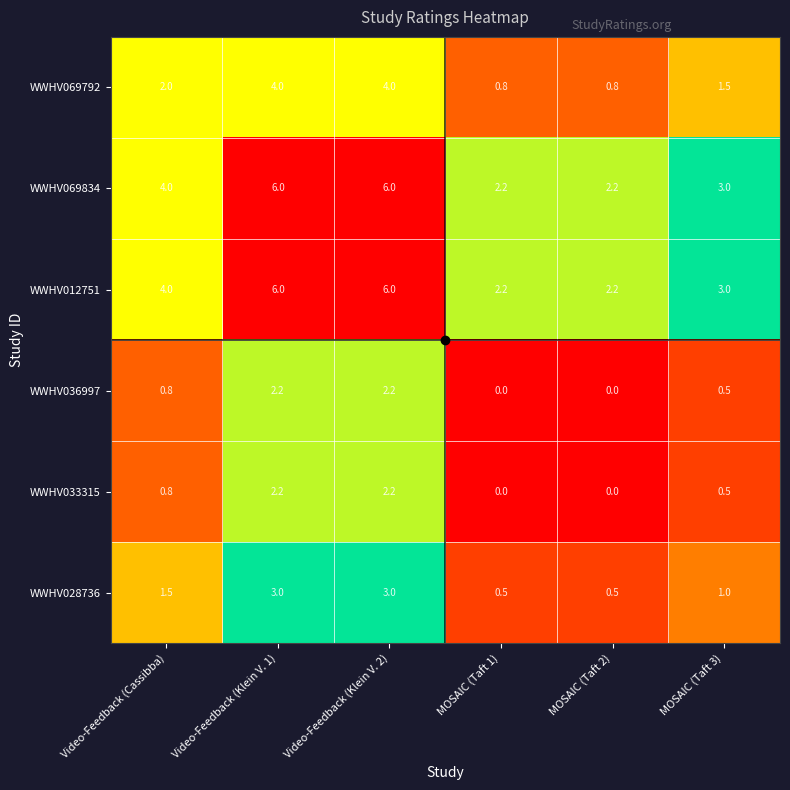

What is the lowest value of the WWHV012751 series?

2.2